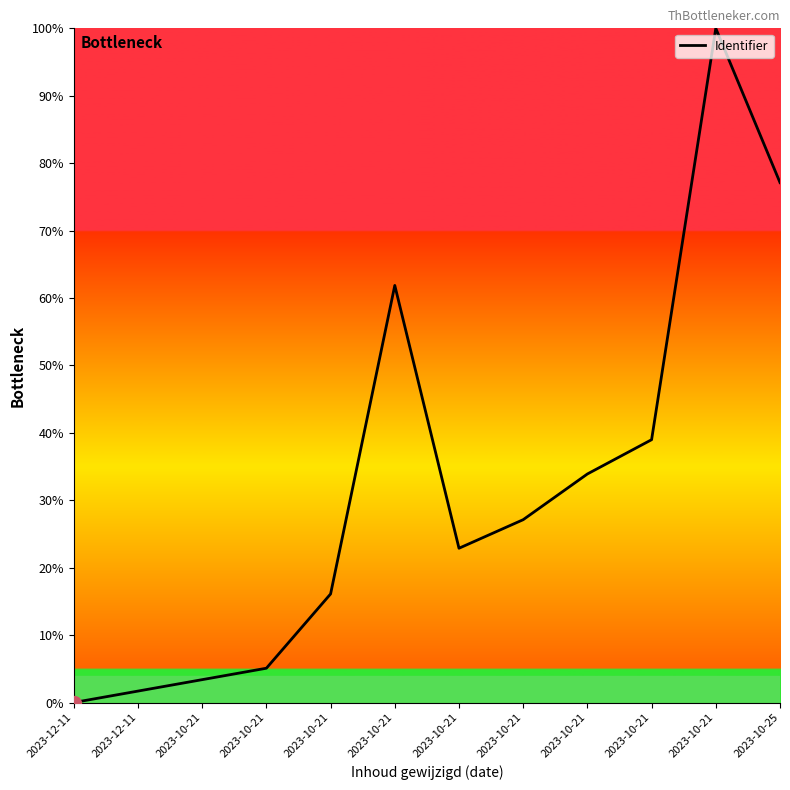

Which category has the lowest value across all series?

2023-12-11